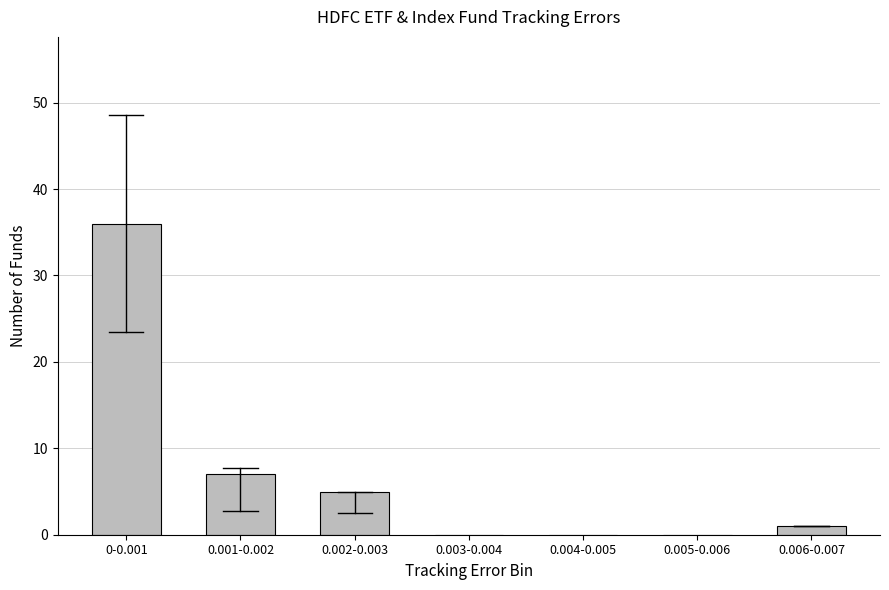

Reading left to right, list all the values displayed in this chart.

0-0.001=36	0.001-0.002=7	0.002-0.003=5	0.003-0.004=0	0.004-0.005=0	0.005-0.006=0	0.006-0.007=1